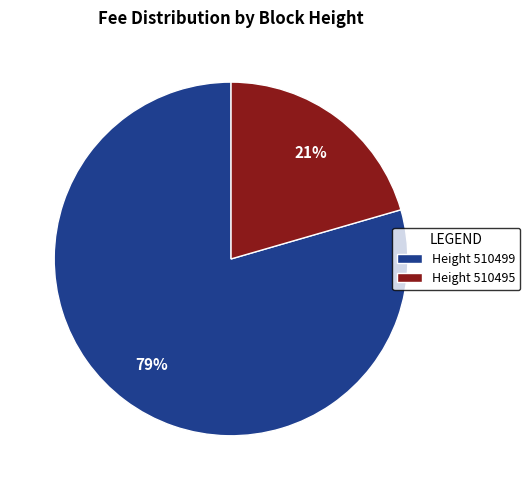

What is the smallest slice in the pie chart?

Height 510495